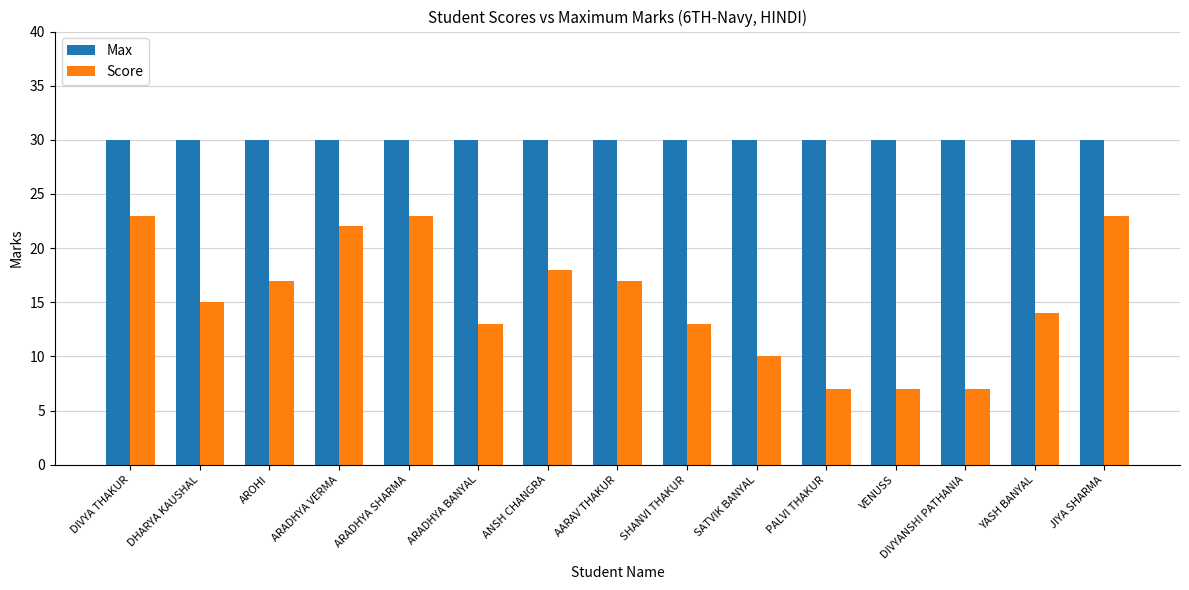

What is the label of the 2nd bar from the left?

DHARYA KAUSHAL